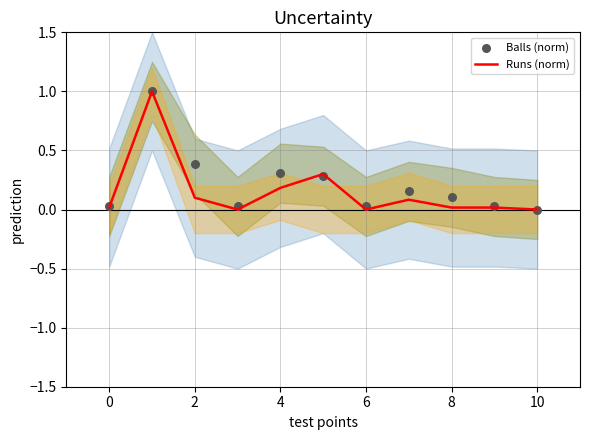

Which series has the widest spread of Y values?

Runs (norm)